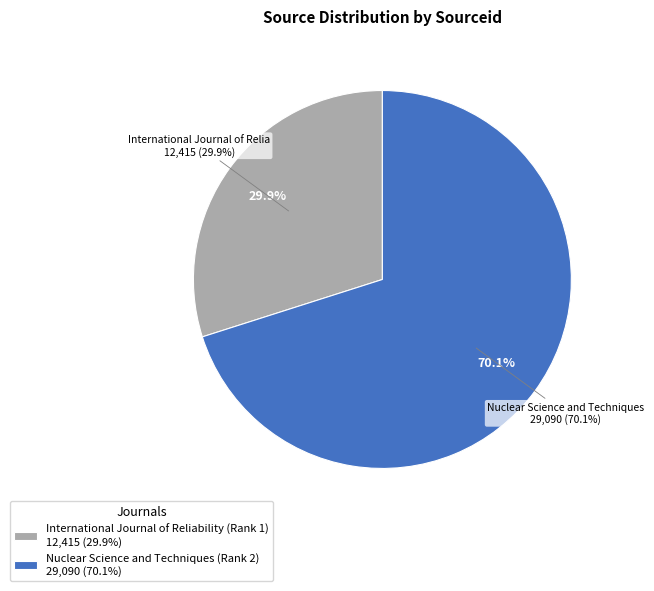

Between International Journal of Reliability (Rank 1) and Nuclear Science and Techniques (Rank 2), which is larger?

Nuclear Science and Techniques (Rank 2)